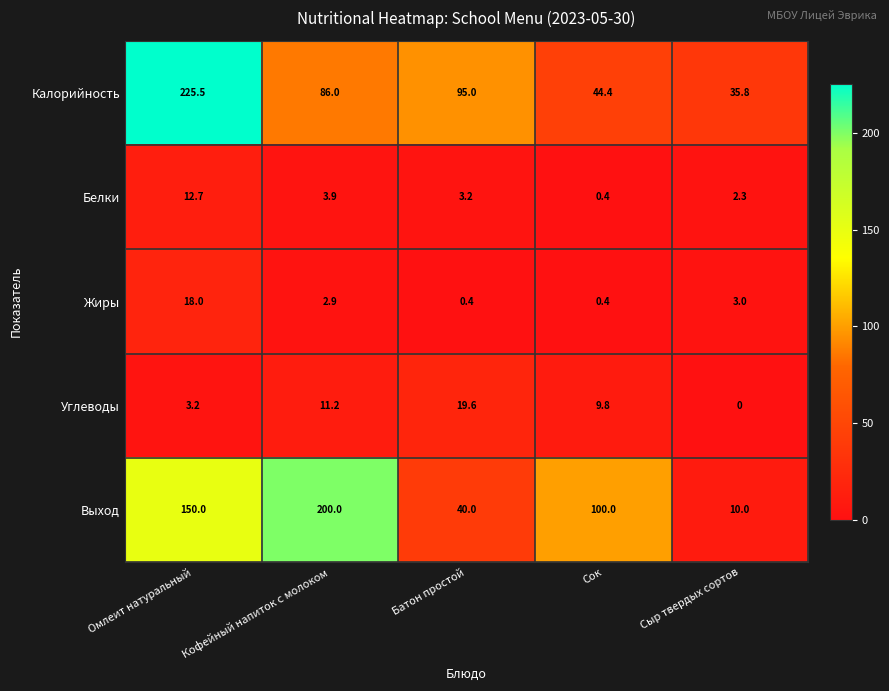

Rank the series by their maximum value, from highest to lowest.

Калорийность, Выход, Углеводы, Жиры, Белки